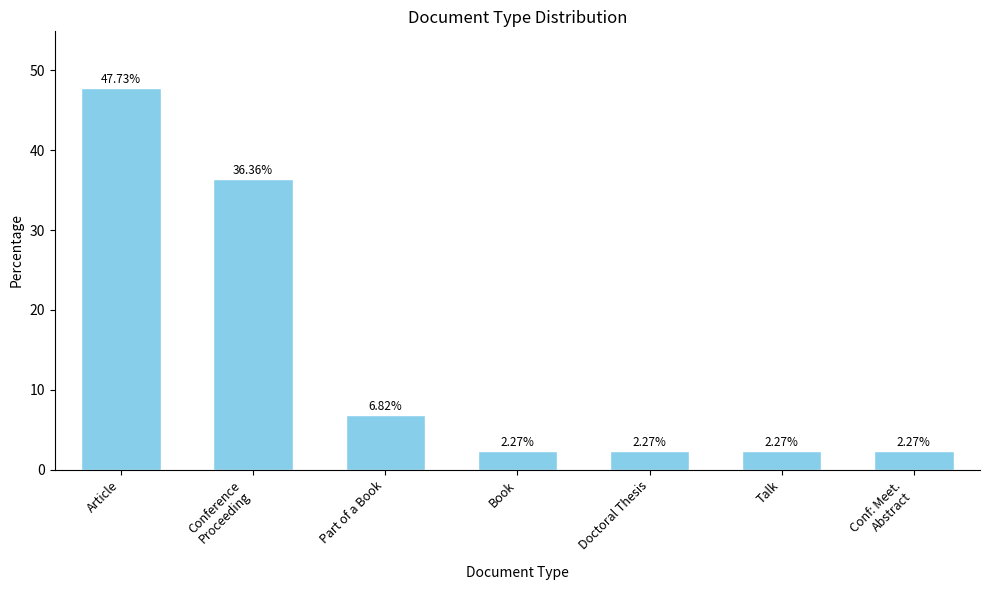

What is the change in value from Article to Book?

-45.5